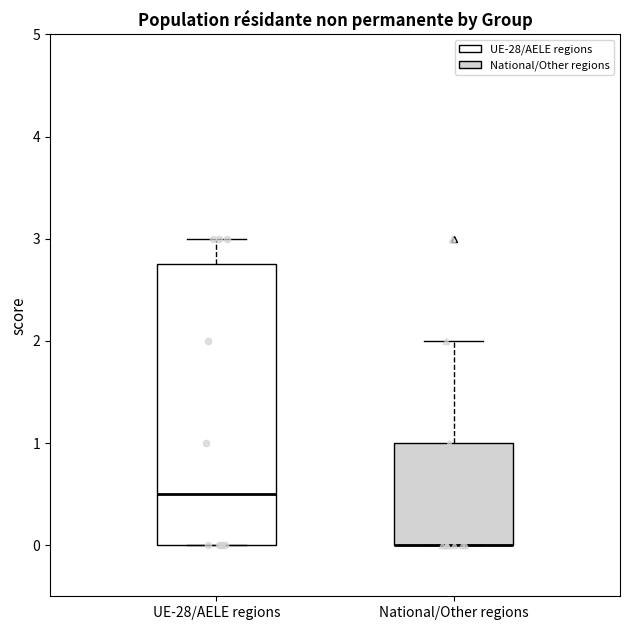

Where is the upper edge of the box for UE-28/AELE regions on the y-axis? The values are not printed on the chart, so give them approximately, as read against the axis.

2.8